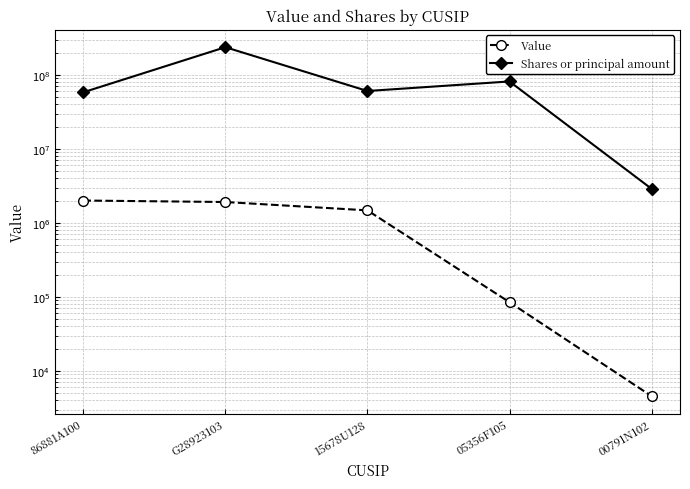

Which series has the widest spread of values?

Shares or principal amount